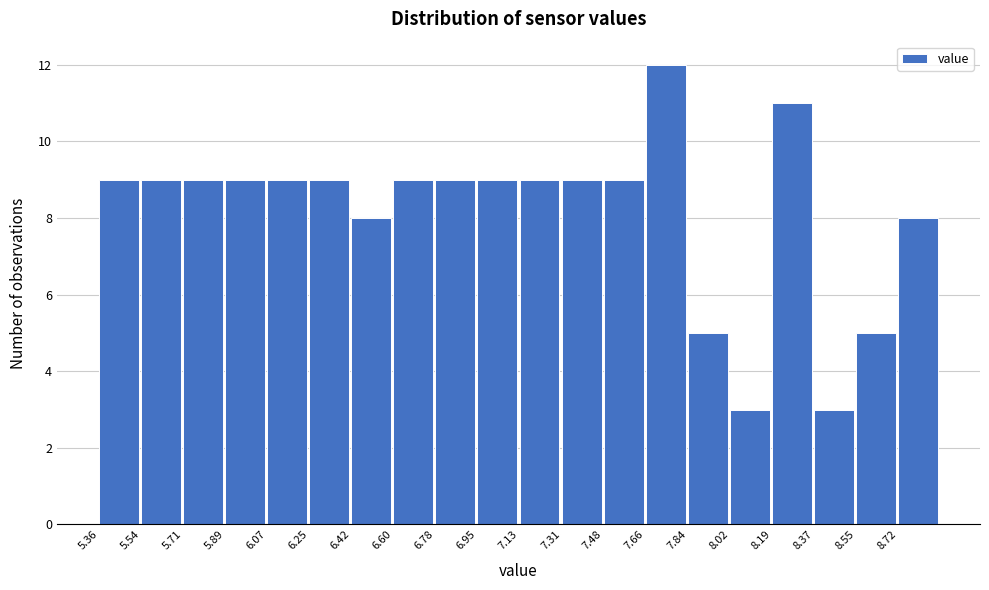

Reading left to right, transcribe this chart: for each bar, give the range it covers on the x-axis and its height. Neither the bar edges nor the heights are printed on the chart, so give them approximately, as read against the axes.

5.36 to 5.54: 9
5.54 to 5.72: 9
5.72 to 5.90: 9
5.90 to 6.06: 9
6.06 to 6.24: 9
6.24 to 6.42: 9
6.42 to 6.60: 8
6.60 to 6.78: 9
6.78 to 6.96: 9
6.96 to 7.14: 9
7.14 to 7.30: 9
7.30 to 7.48: 9
7.48 to 7.66: 9
7.66 to 7.84: 12
7.84 to 8.02: 5
8.02 to 8.20: 3
8.20 to 8.36: 11
8.36 to 8.54: 3
8.54 to 8.72: 5
8.72 to 8.90: 8